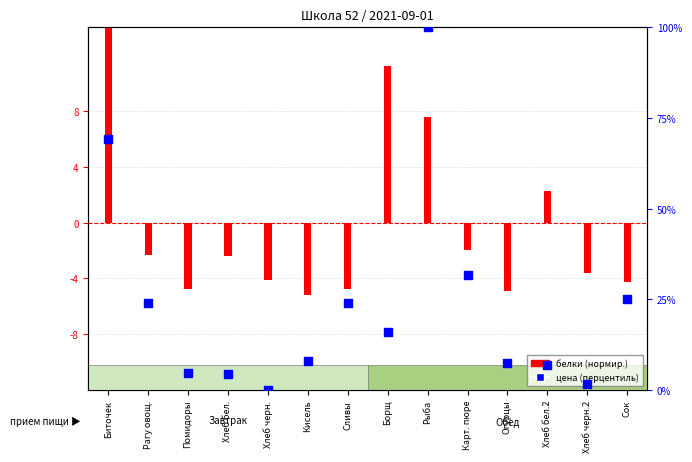

Approximately how many times larger is the value at Рагу овощ. compared to Кисель?

3.0